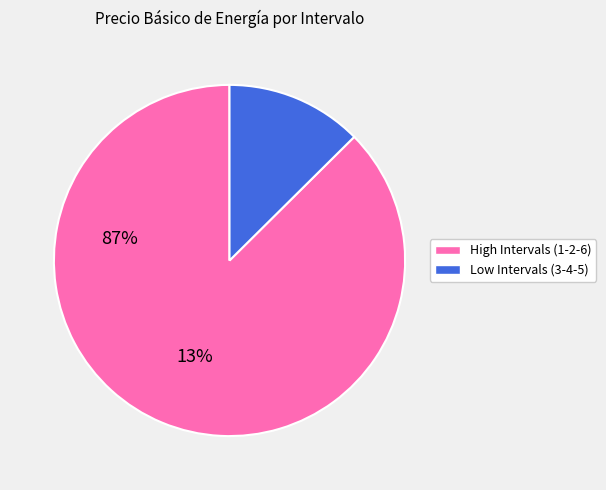

Which category has the smallest portion of the pie?

Low Intervals (3-4-5)